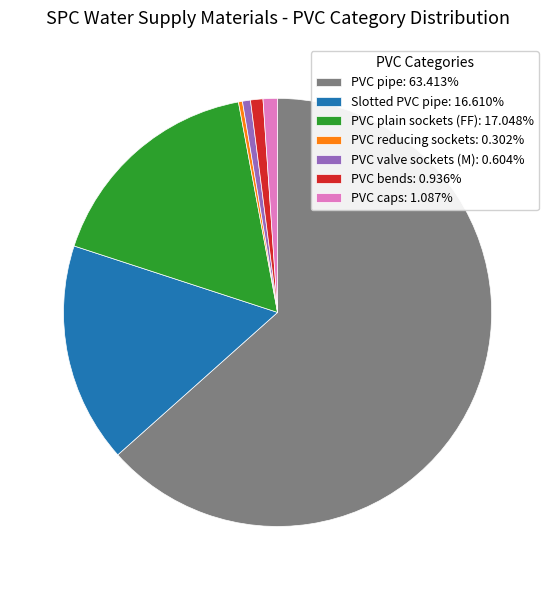

Do PVC pipe: 63.413% and PVC caps: 1.087% together represent more than half of the pie?

Yes